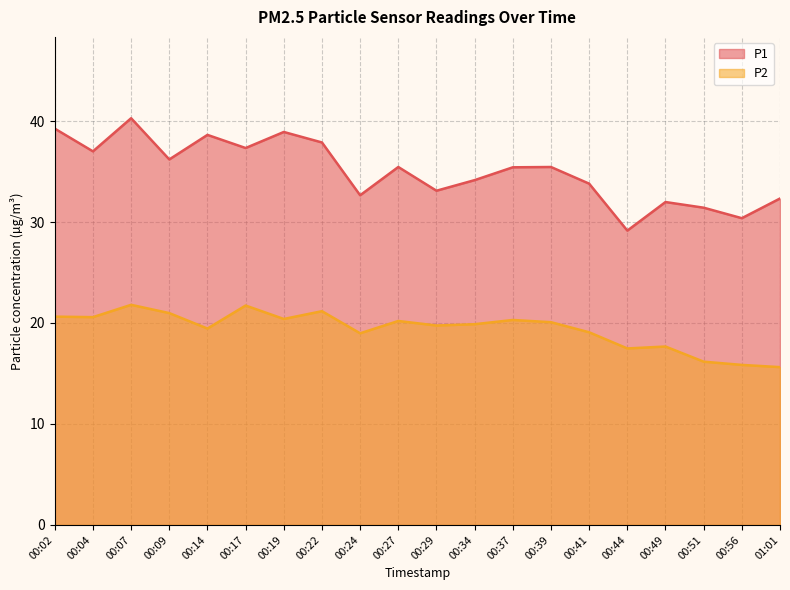

The P1 series shows 46.6 at 00:44. True or false?

False